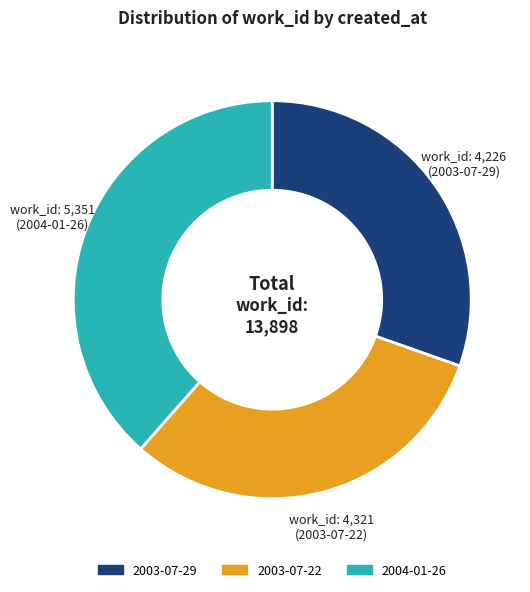

Approximately how many times larger is the value at 2004-01-26 compared to 2003-07-29?

1.3